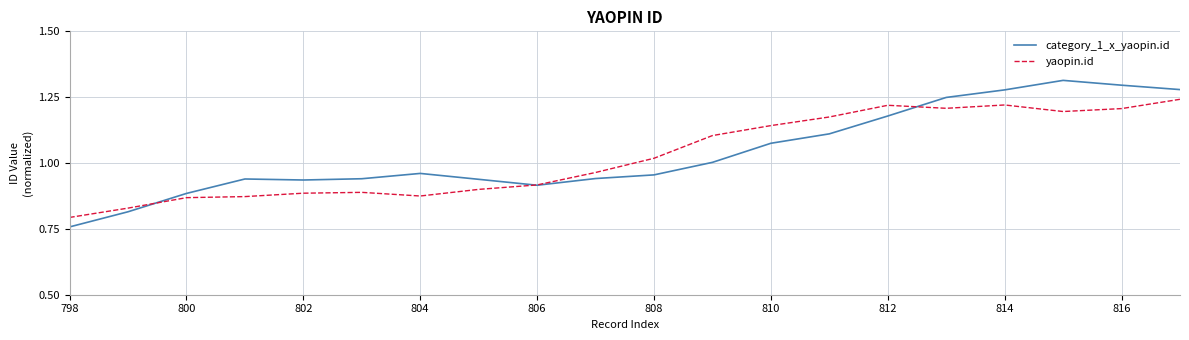

Which series has the widest spread of values?

category_1_x_yaopin.id